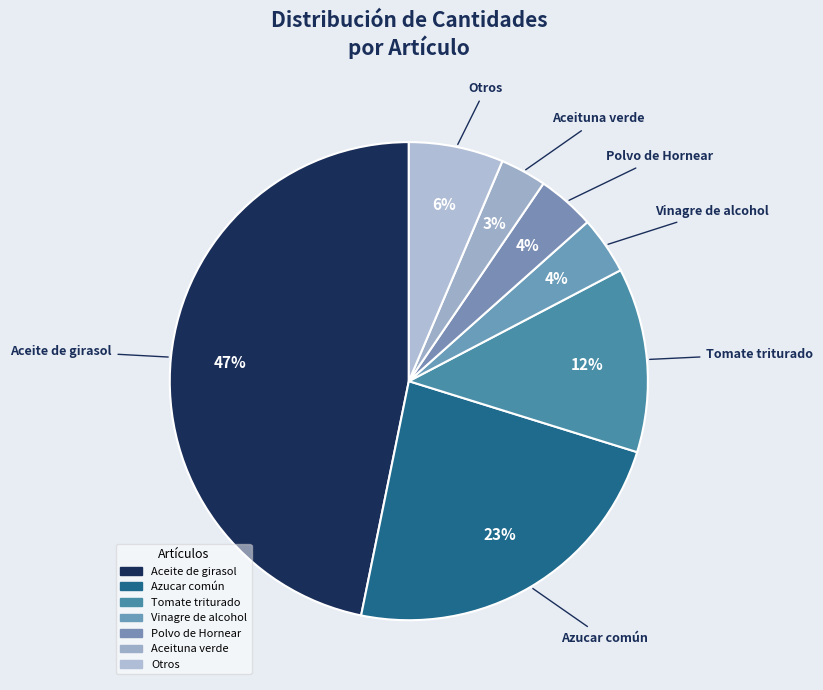

How many slices are in this pie chart?

7